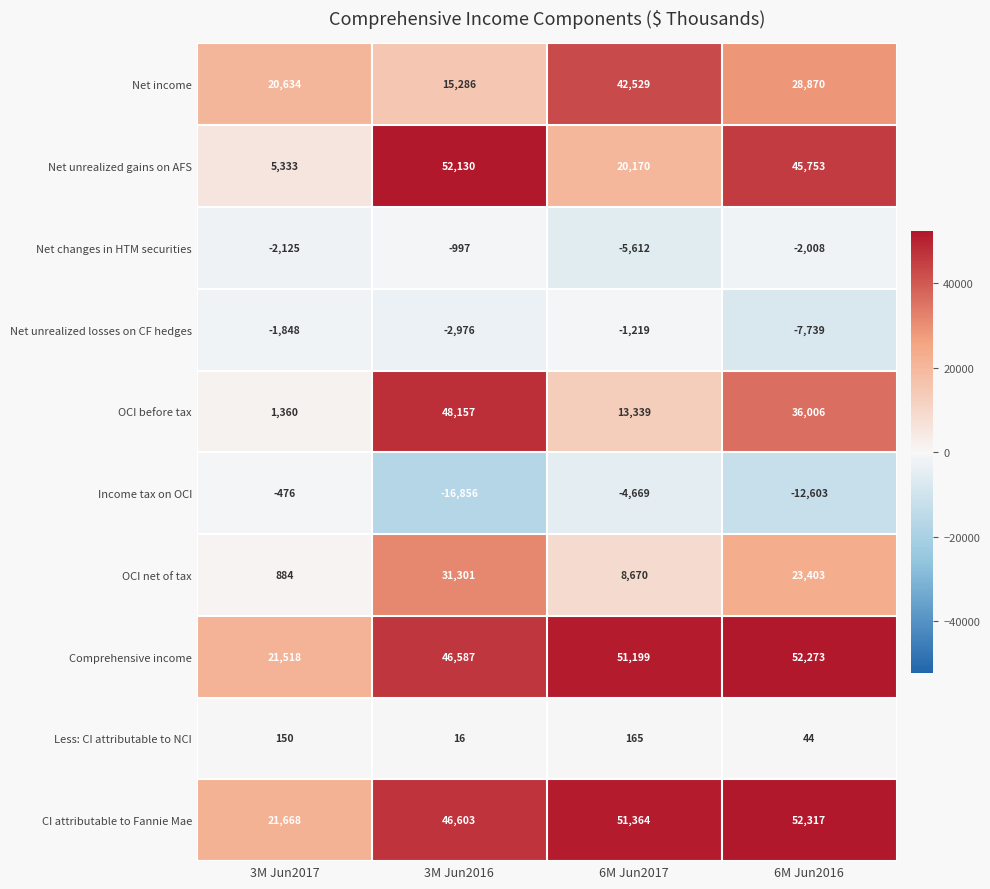

How many Net income values are between 20634 and 42529?

3